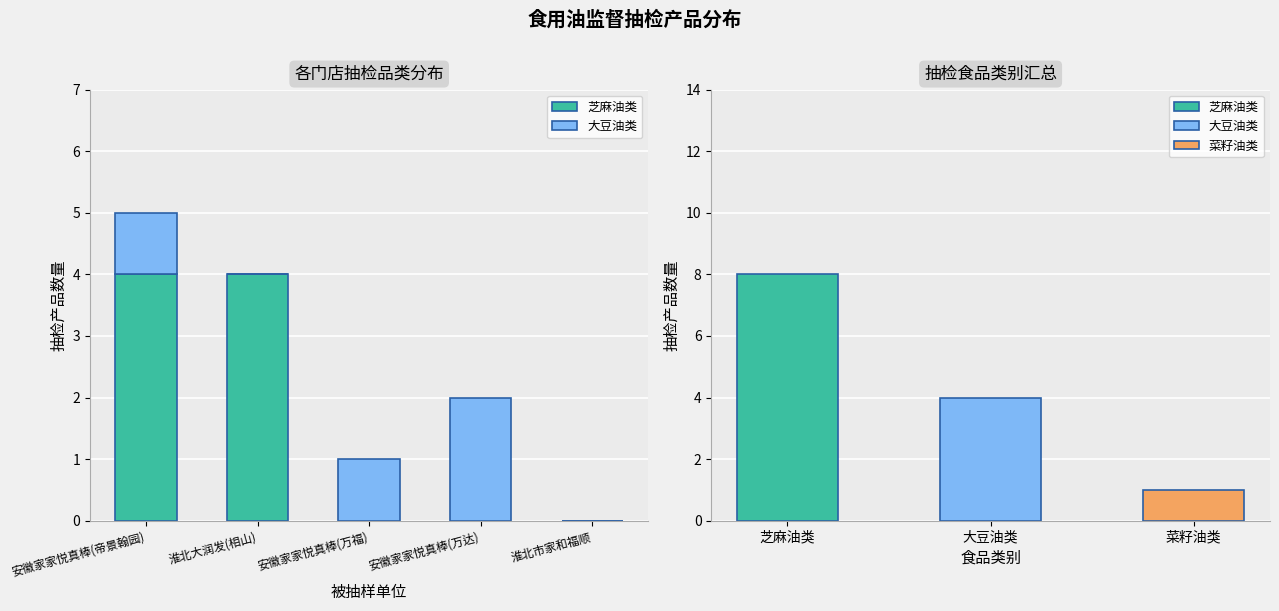

Rank the categories by 芝麻油类 value from highest to lowest.

安徽家家悦真棒(帝景翰园), 淮北大润发(相山), 安徽家家悦真棒(万福), 安徽家家悦真棒(万达), 淮北市家和福顺